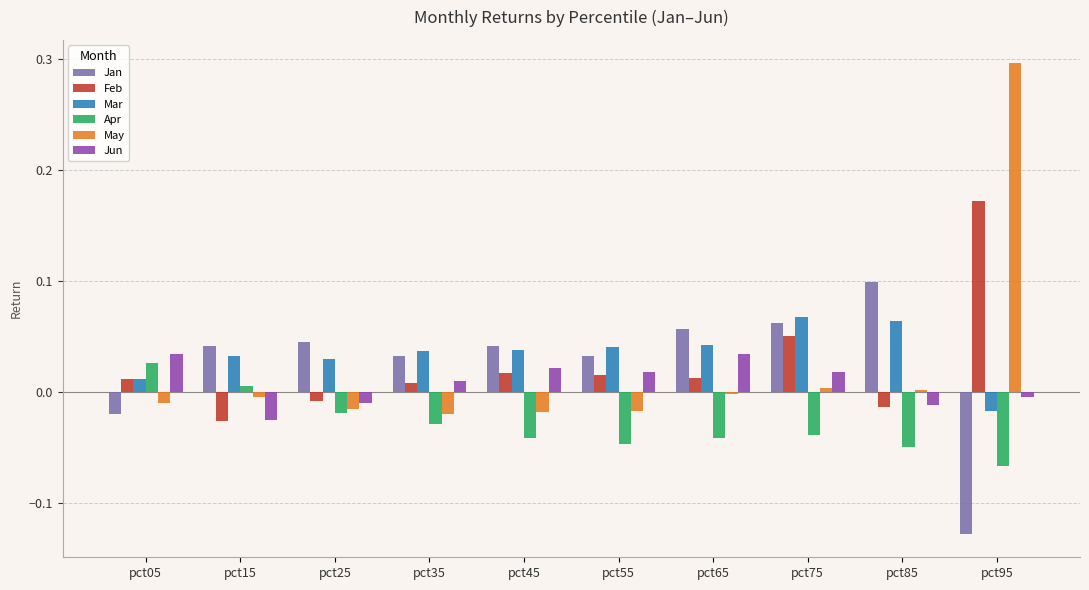

What is the difference between the maximum and minimum values in the May series?

0.3